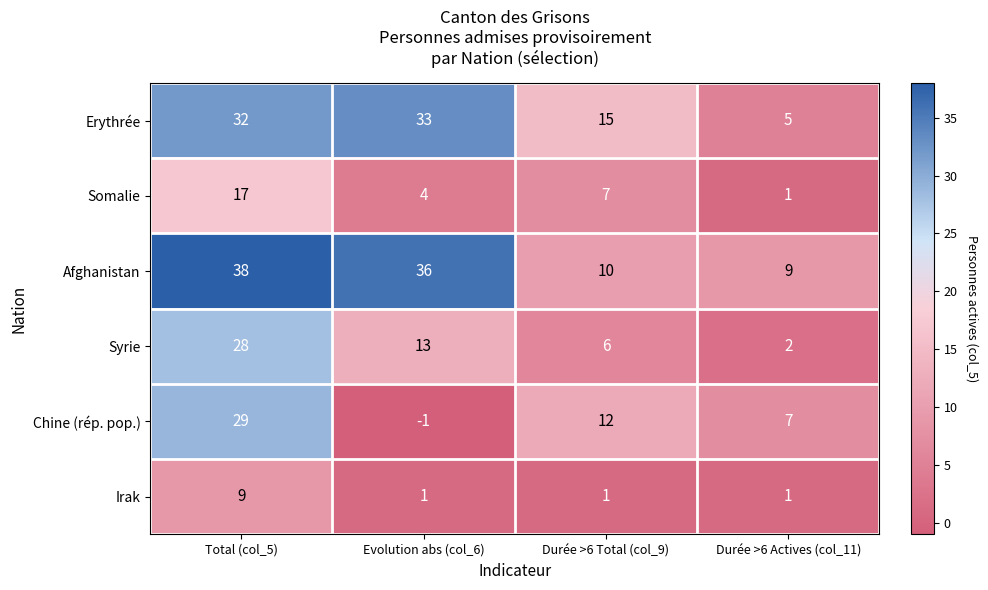

Reading left to right, what are all the values shown in this chart?

Erythrée: 32	33	15	5
Somalie: 17	4	7	1
Afghanistan: 38	36	10	9
Syrie: 28	13	6	2
Chine (rép. pop.): 29	-1	12	7
Irak: 9	1	1	1